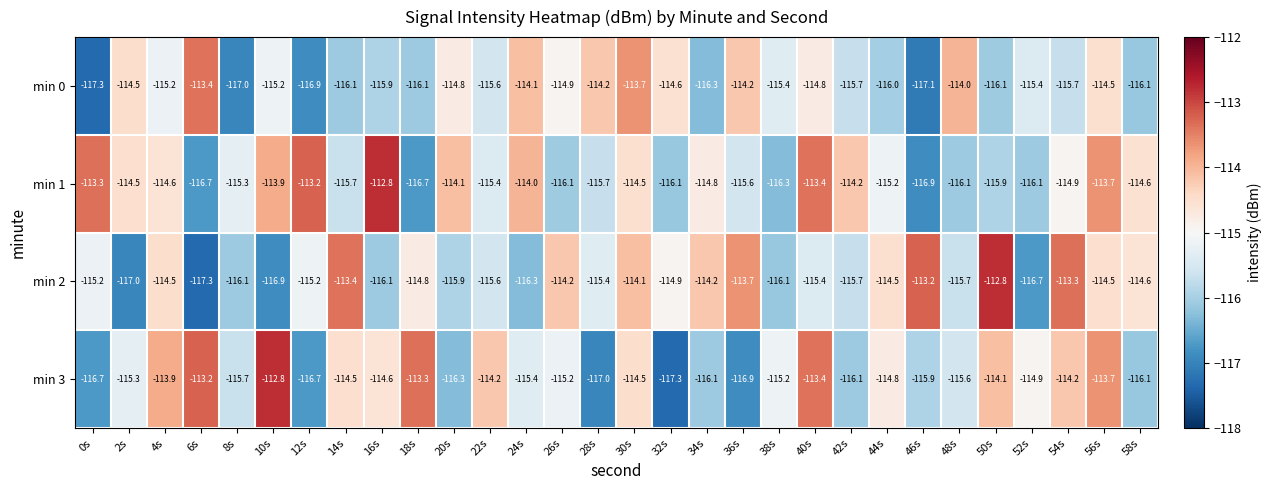

What is the sum of all min 2 values?

-3453.3